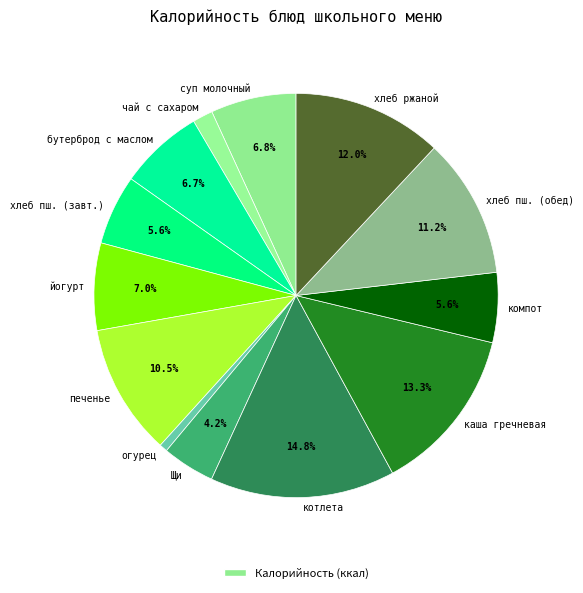

Combined, do йогурт and компот account for over 50%?

No